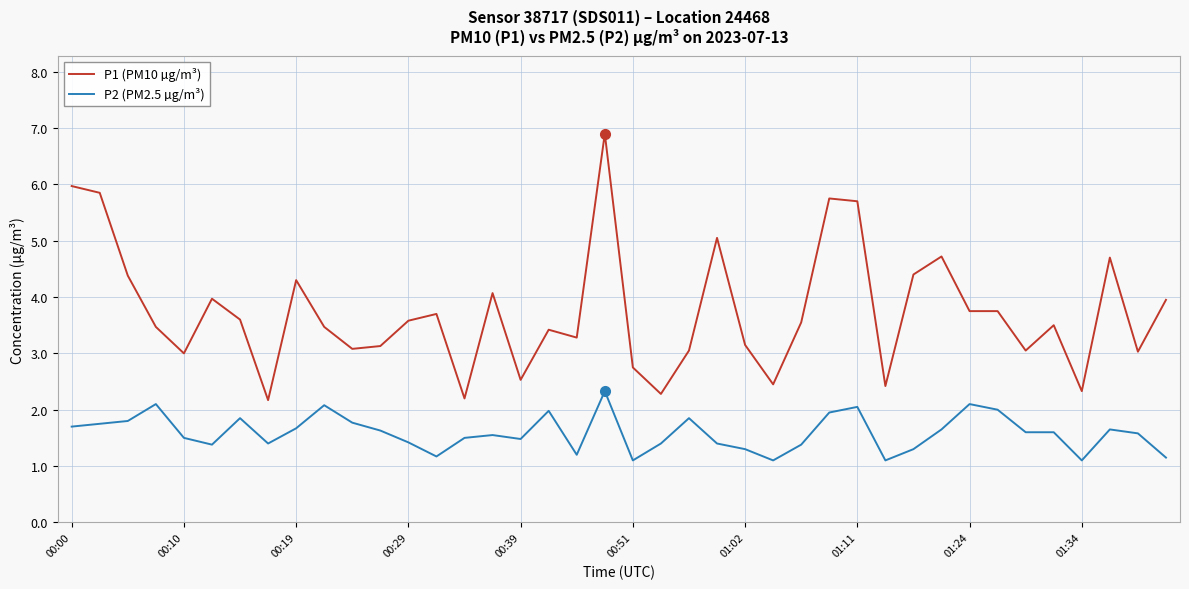

Which series has the largest total across all categories?

P1 (PM10 µg/m³)